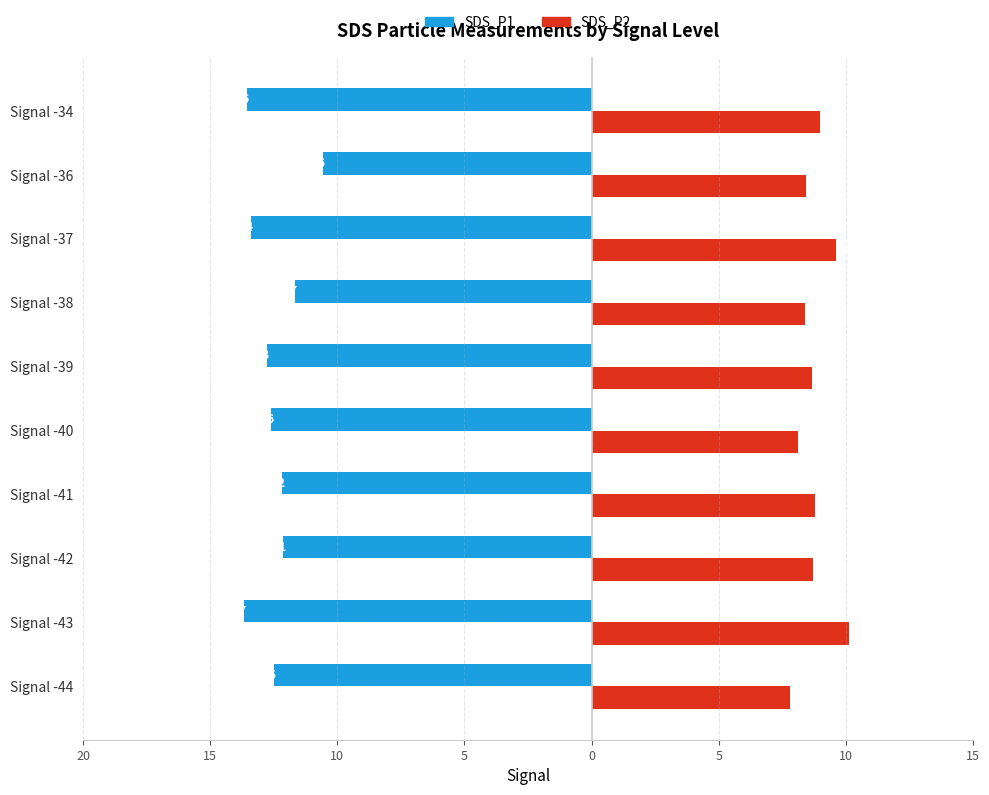

What are all the series names shown in the legend?

SDS_P1, SDS_P2